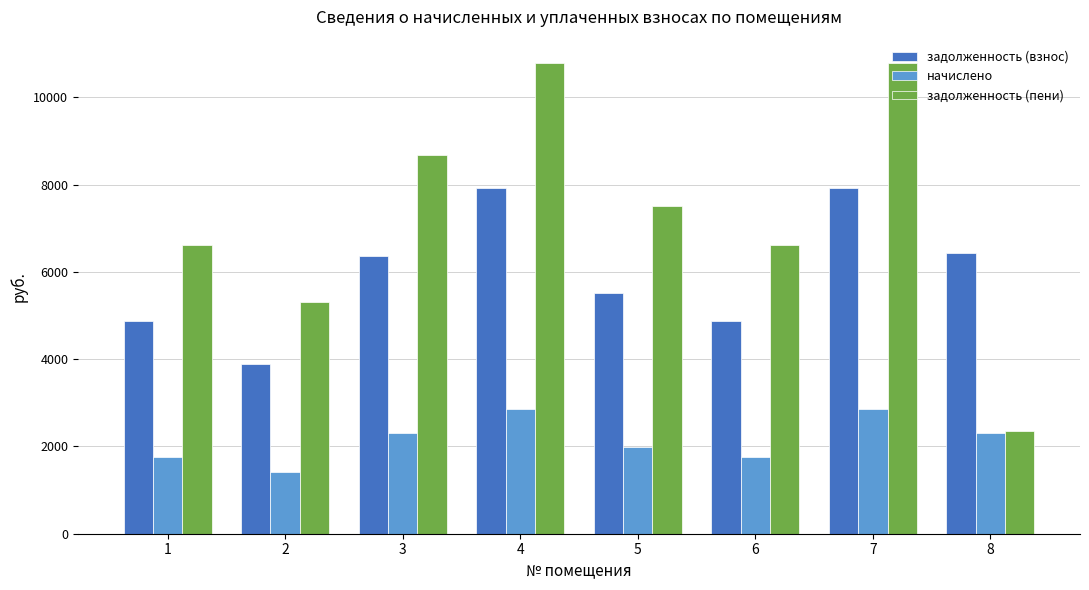

What is the difference between the maximum and minimum values in the задолженность (пени) series?

8420.6